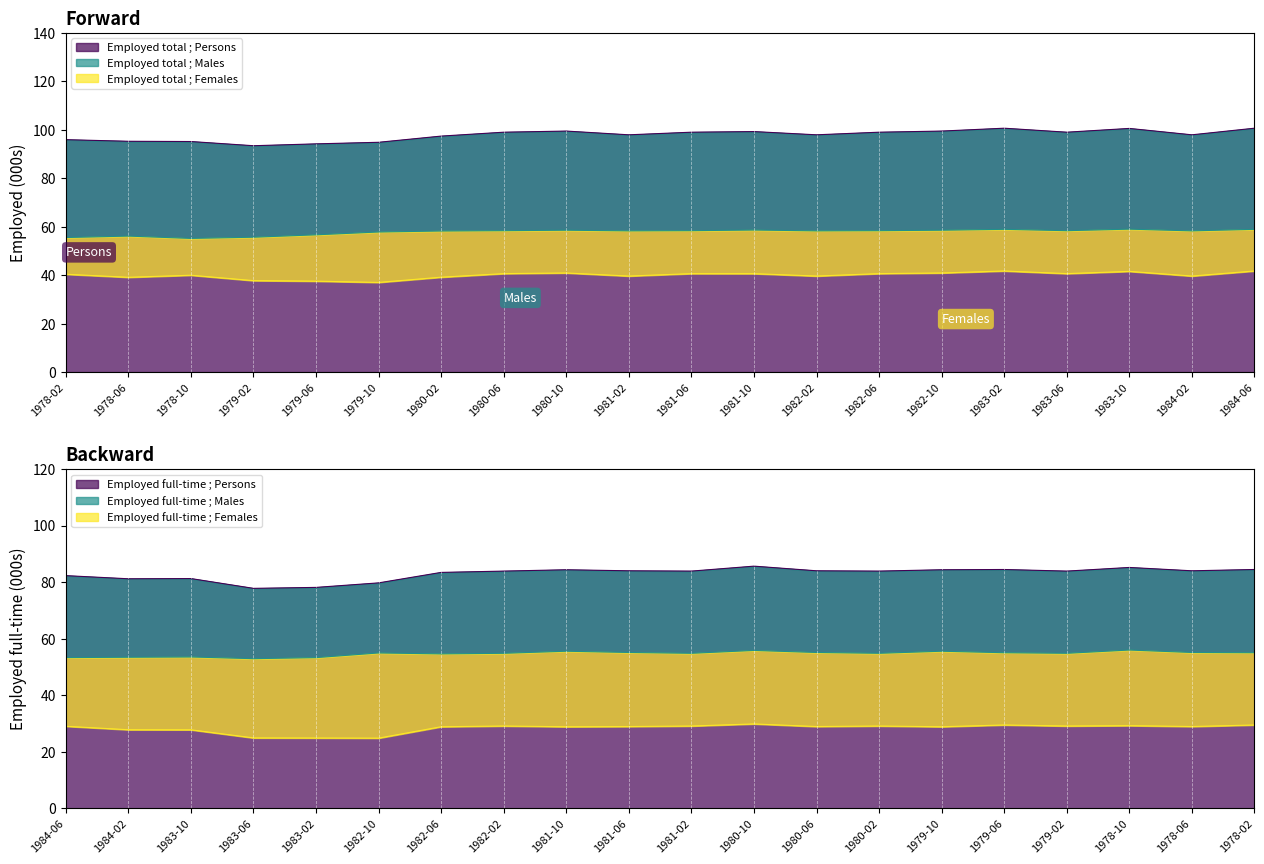

What is the difference between the maximum and minimum values in the Employed total ; Females series?

4.7